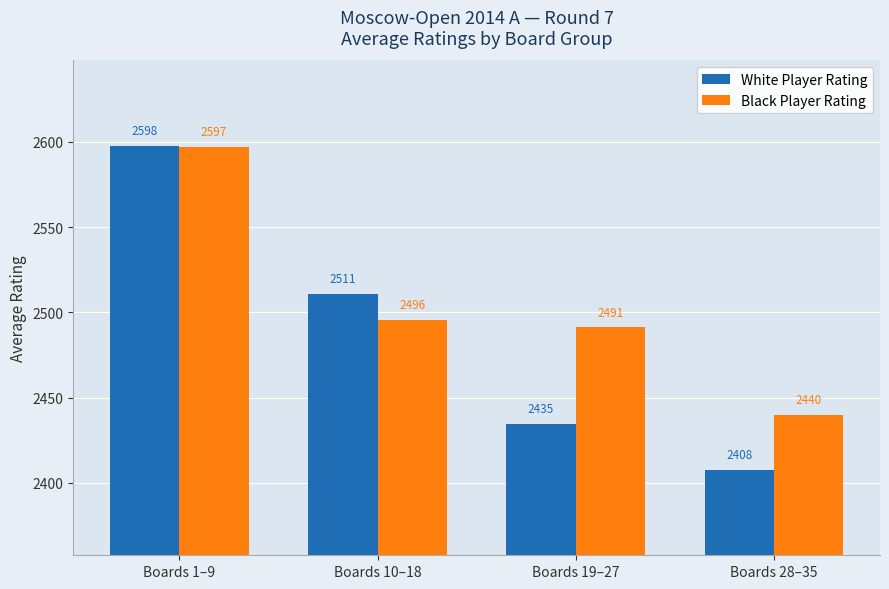

Where is White Player Rating nearest to the value 2502?

Boards 10–18